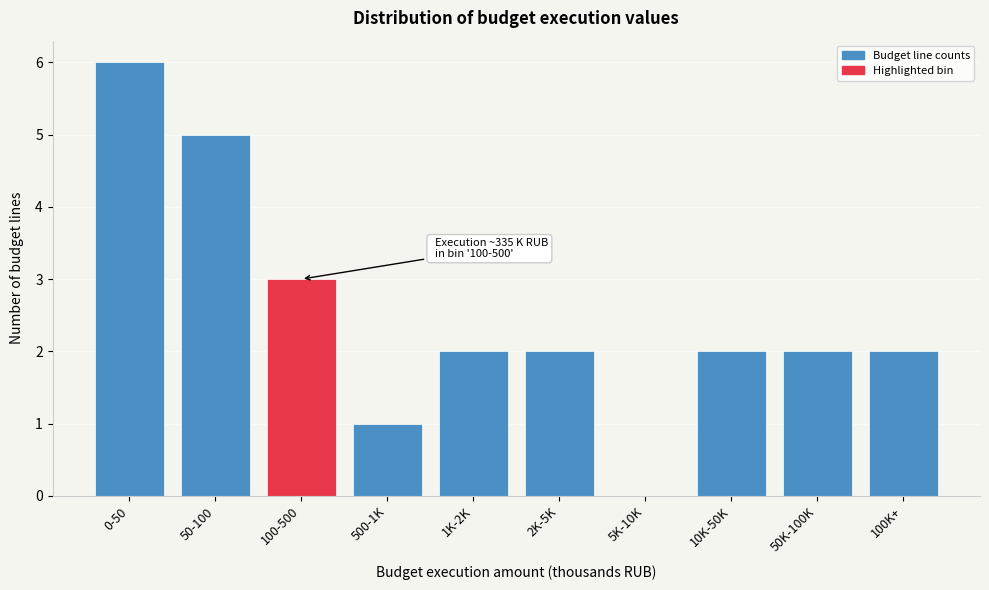

Reading left to right, transcribe all the data shown in this chart.

0-50=6	50-100=5	100-500=3	500-1K=1	1K-2K=2	2K-5K=2	5K-10K=0	10K-50K=2	50K-100K=2	100K+=2